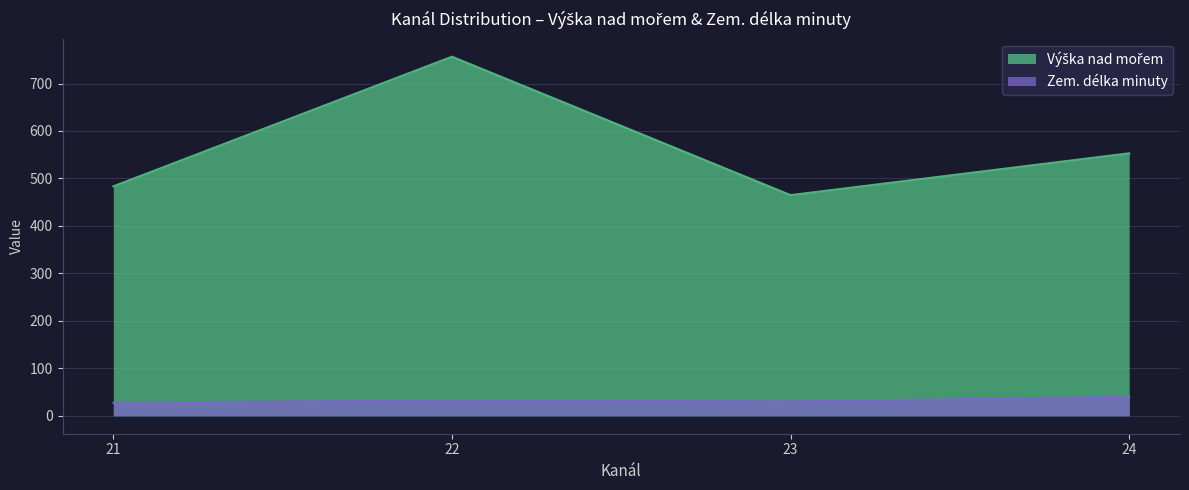

At how many categories does at least one series exceed 150?

4